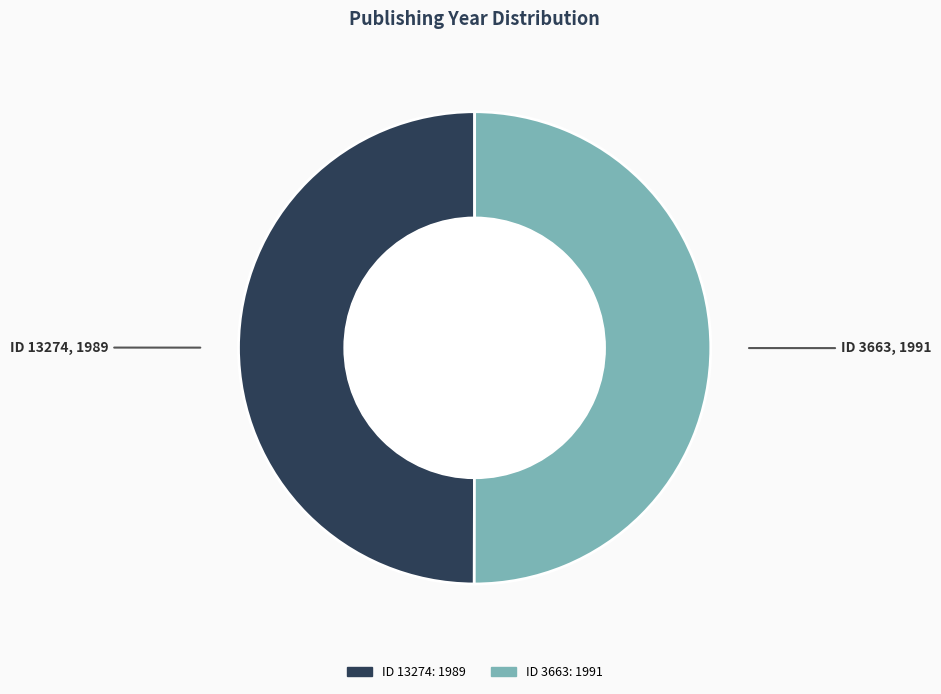

What is the smallest slice in the pie chart?

13274